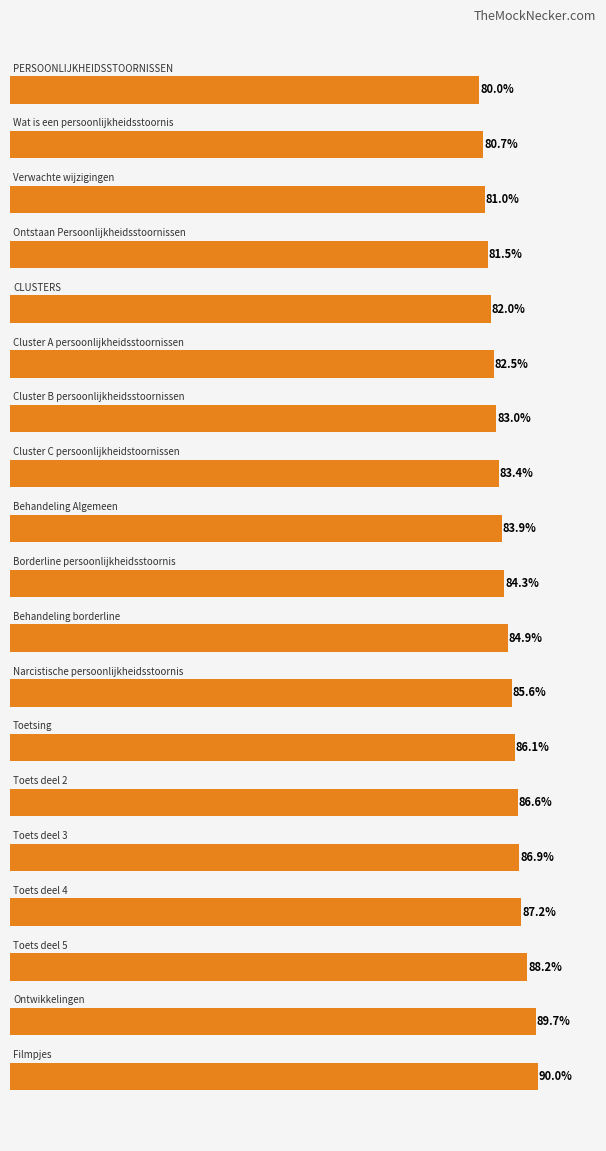

What is the minimum value shown in the chart?

80.0